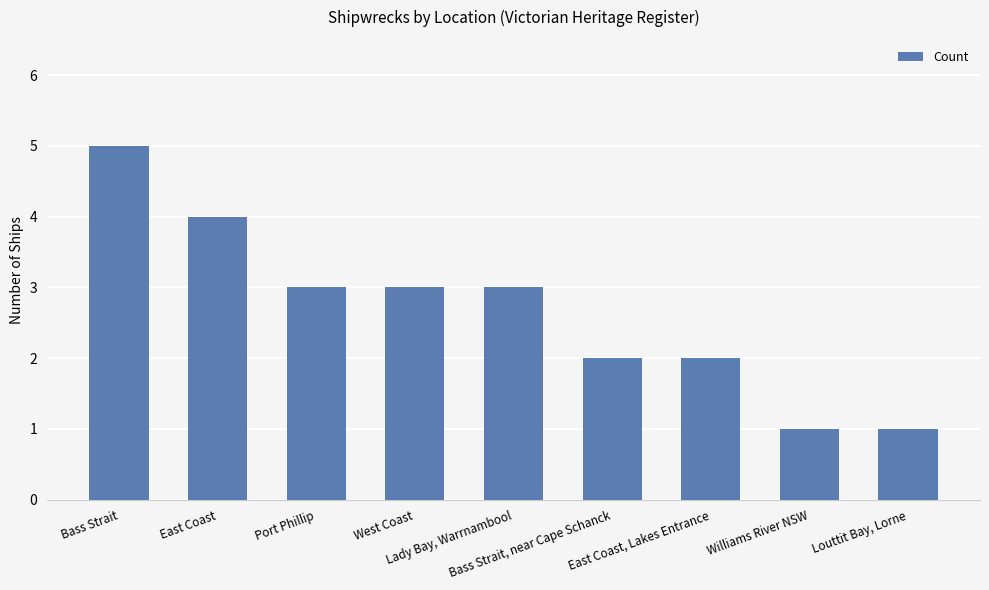

What is the label of the 2nd bar from the right?

Williams River NSW